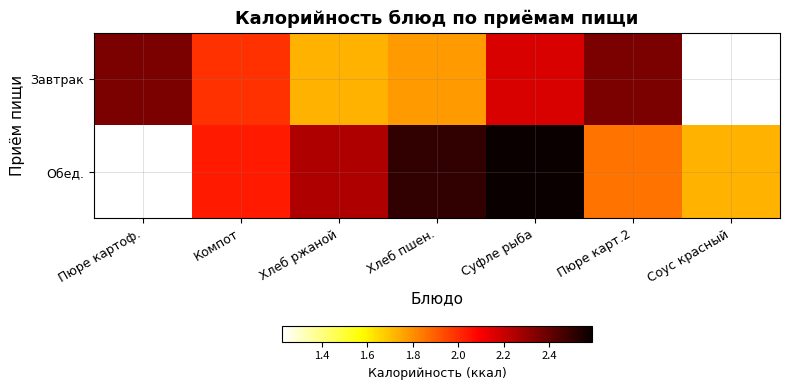

Which has a higher value, Хлеб пшен. or Хлеб ржаной?

Хлеб пшен.